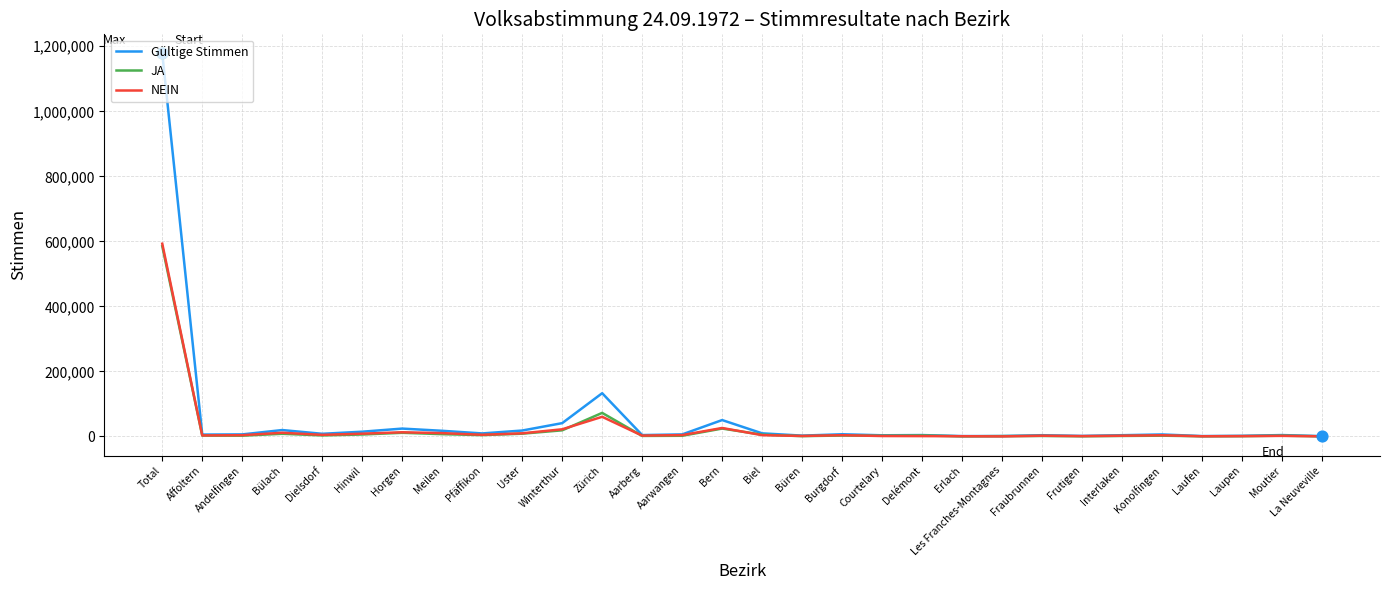

Which series has the widest spread of values?

Gültige Stimmen